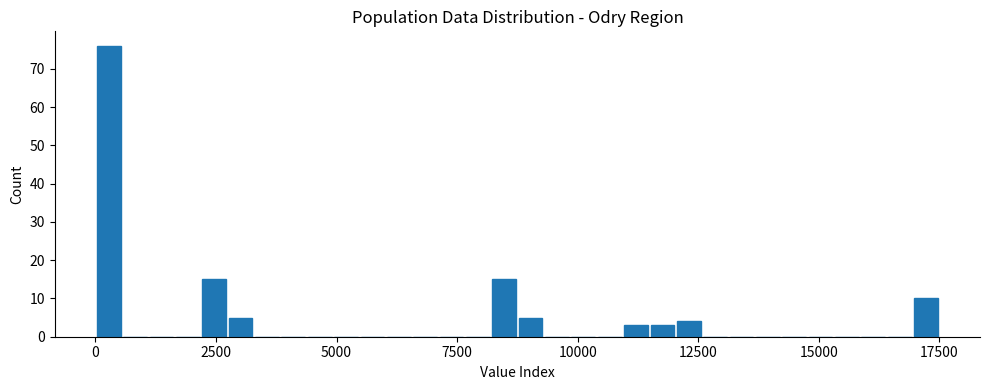

Read against the x-axis, roughly where is the centre of the tallest bar?

500